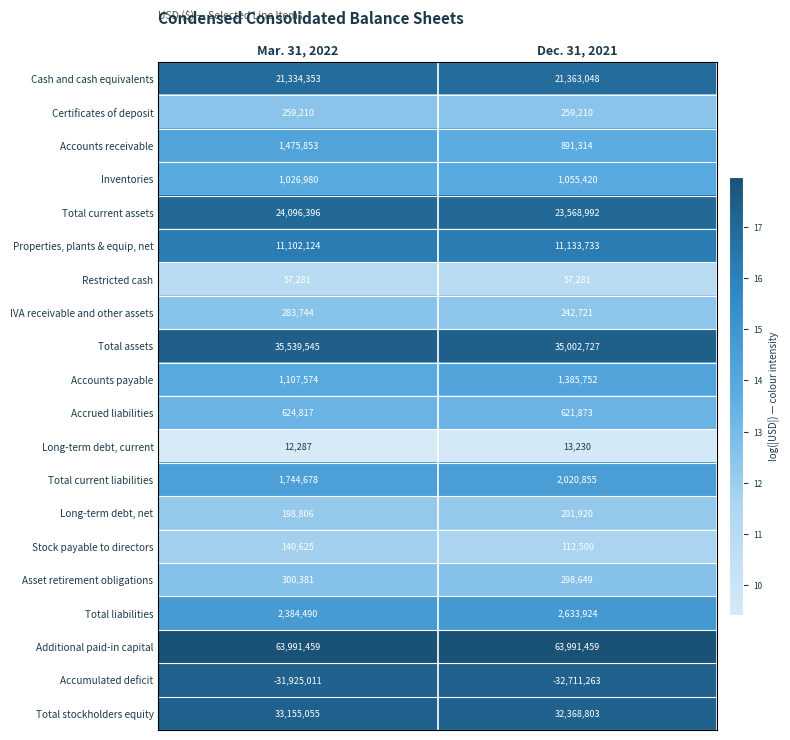

Rank the series by their maximum value, from highest to lowest.

Additional paid-in capital, Total assets, Total stockholders equity, Total current assets, Cash and cash equivalents, Properties, plants & equip, net, Total liabilities, Total current liabilities, Accounts receivable, Accounts payable, Inventories, Accrued liabilities, Asset retirement obligations, IVA receivable and other assets, Certificates of deposit, Long-term debt, net, Stock payable to directors, Restricted cash, Long-term debt, current, Accumulated deficit